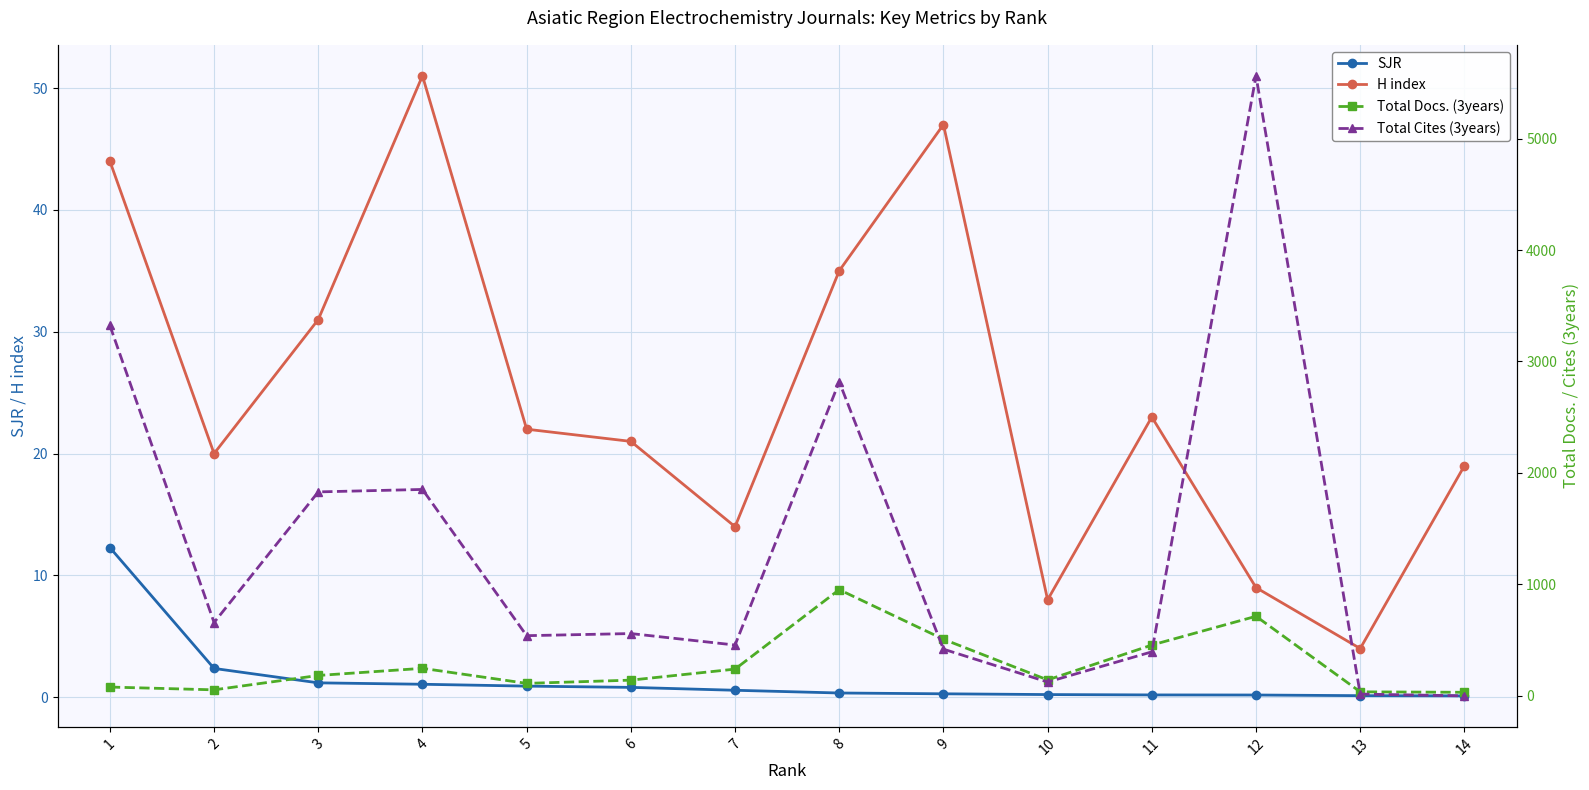

What is the value of the SJR point at the 10th from the left?

0.2